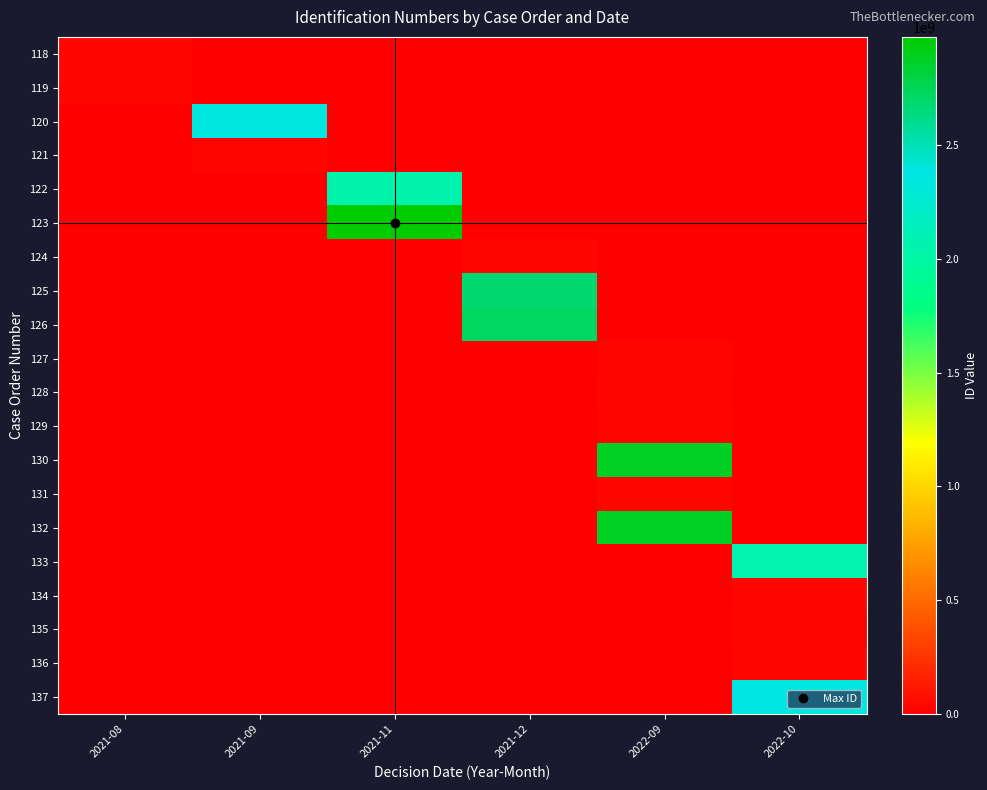

Reading left to right, transcribe all the data shown in this chart.

118: 2021-08=40879463	2021-09=0	2021-11=0	2021-12=0	2022-09=0	2022-10=0
119: 2021-08=40879311	2021-09=0	2021-11=0	2021-12=0	2022-09=0	2022-10=0
120: 2021-08=0	2021-09=2346500338	2021-11=0	2021-12=0	2022-09=0	2022-10=0
121: 2021-08=0	2021-09=32964716	2021-11=0	2021-12=0	2022-09=0	2022-10=0
122: 2021-08=0	2021-09=0	2021-11=2055005264	2021-12=0	2022-09=0	2022-10=0
123: 2021-08=0	2021-09=0	2021-11=2974723783	2021-12=0	2022-09=0	2022-10=0
124: 2021-08=0	2021-09=0	2021-11=0	2021-12=39954285	2022-09=0	2022-10=0
125: 2021-08=0	2021-09=0	2021-11=0	2021-12=2673907217	2022-09=0	2022-10=0
126: 2021-08=0	2021-09=0	2021-11=0	2021-12=2713019599	2022-09=0	2022-10=0
127: 2021-08=0	2021-09=0	2021-11=0	2021-12=0	2022-09=25021641	2022-10=0
128: 2021-08=0	2021-09=0	2021-11=0	2021-12=0	2022-09=39713287	2022-10=0
129: 2021-08=0	2021-09=0	2021-11=0	2021-12=0	2022-09=25021641	2022-10=0
130: 2021-08=0	2021-09=0	2021-11=0	2021-12=0	2022-09=2874100035	2022-10=0
131: 2021-08=0	2021-09=0	2021-11=0	2021-12=0	2022-09=39713287	2022-10=0
132: 2021-08=0	2021-09=0	2021-11=0	2021-12=0	2022-09=2874100035	2022-10=0
133: 2021-08=0	2021-09=0	2021-11=0	2021-12=0	2022-09=0	2022-10=2057018603
134: 2021-08=0	2021-09=0	2021-11=0	2021-12=0	2022-09=0	2022-10=39558172
135: 2021-08=0	2021-09=0	2021-11=0	2021-12=0	2022-09=0	2022-10=32786757
136: 2021-08=0	2021-09=0	2021-11=0	2021-12=0	2022-09=0	2022-10=35499695
137: 2021-08=0	2021-09=0	2021-11=0	2021-12=0	2022-09=0	2022-10=2351314063